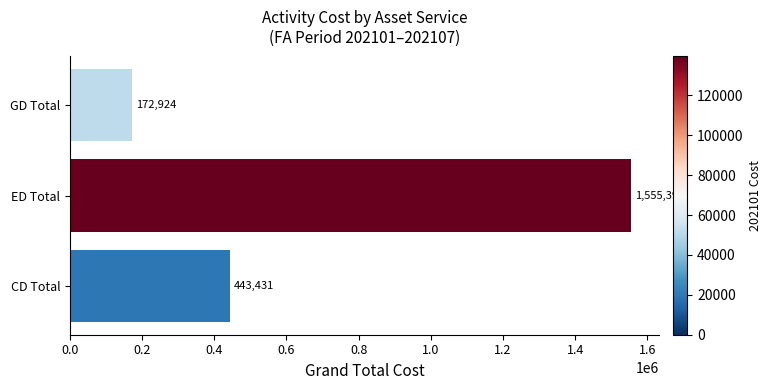

What is the difference between the second highest and minimum values?

270507.0